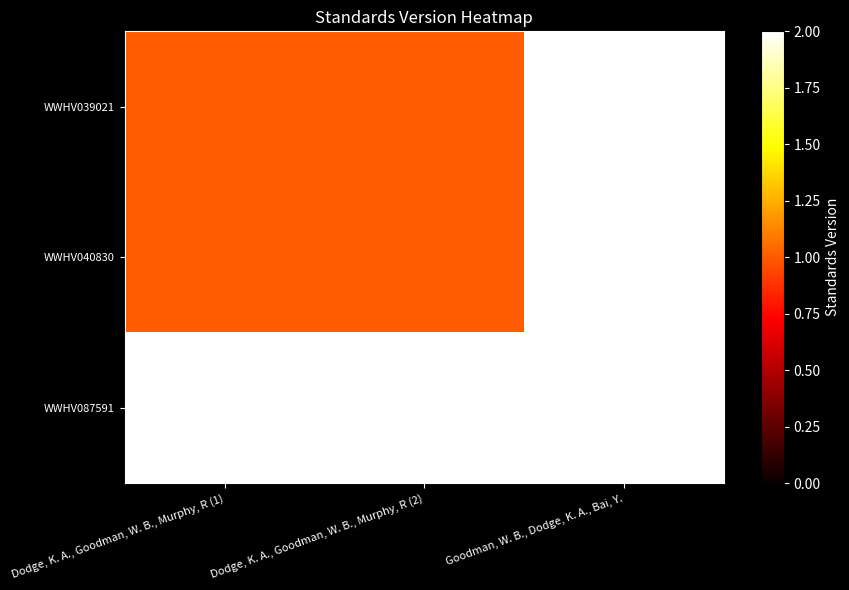

Between Dodge, K. A., Goodman, W. B., Murphy, R (1) and Goodman, W. B., Dodge, K. A., Bai, Y., which series saw the biggest shift?

WWHV039021